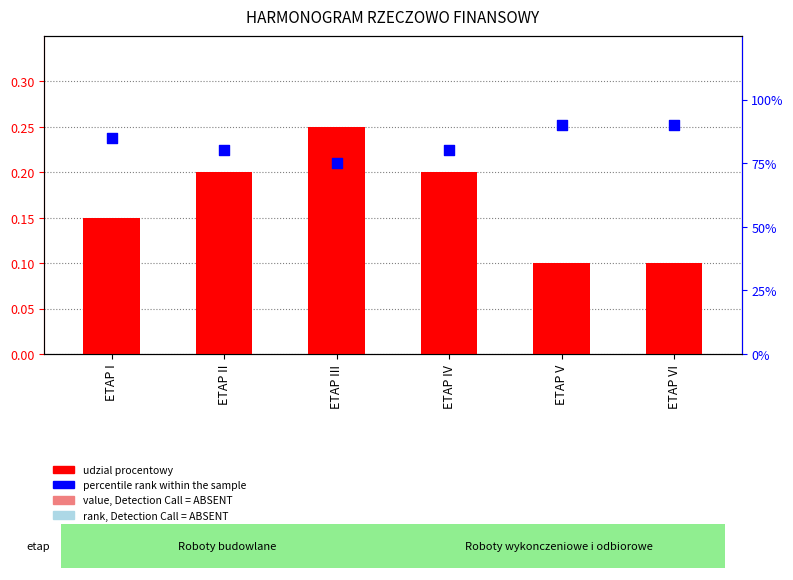

What are all the series names shown in the legend?

udzial procentowy, percentile rank within the sample